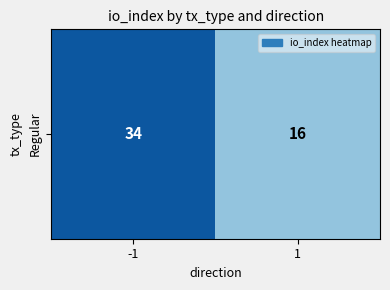

Reading left to right, what are all the values shown in this chart?

-1=34	1=16